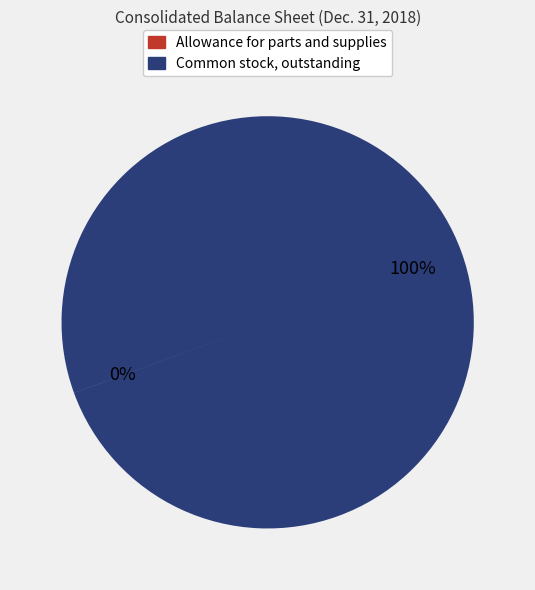

What percentage is the Common stock, outstanding slice, to the nearest percent?

100%